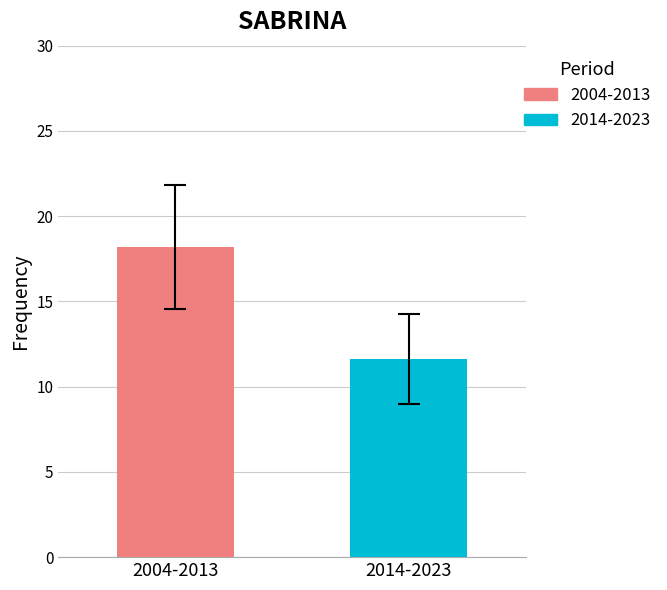

Which series has the largest range (max minus min)?

2004-2013